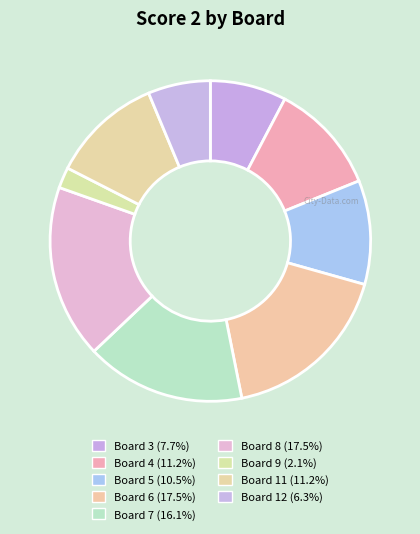

How many slices are in this pie chart?

9